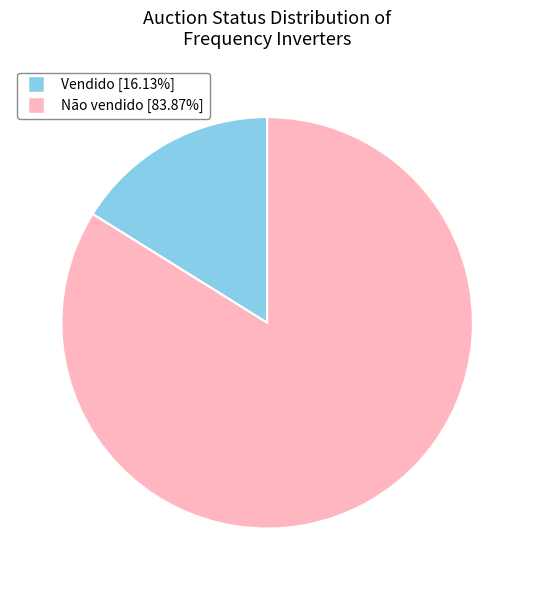

What is the ratio of the value at Não vendido to the value at Vendido?

5.2